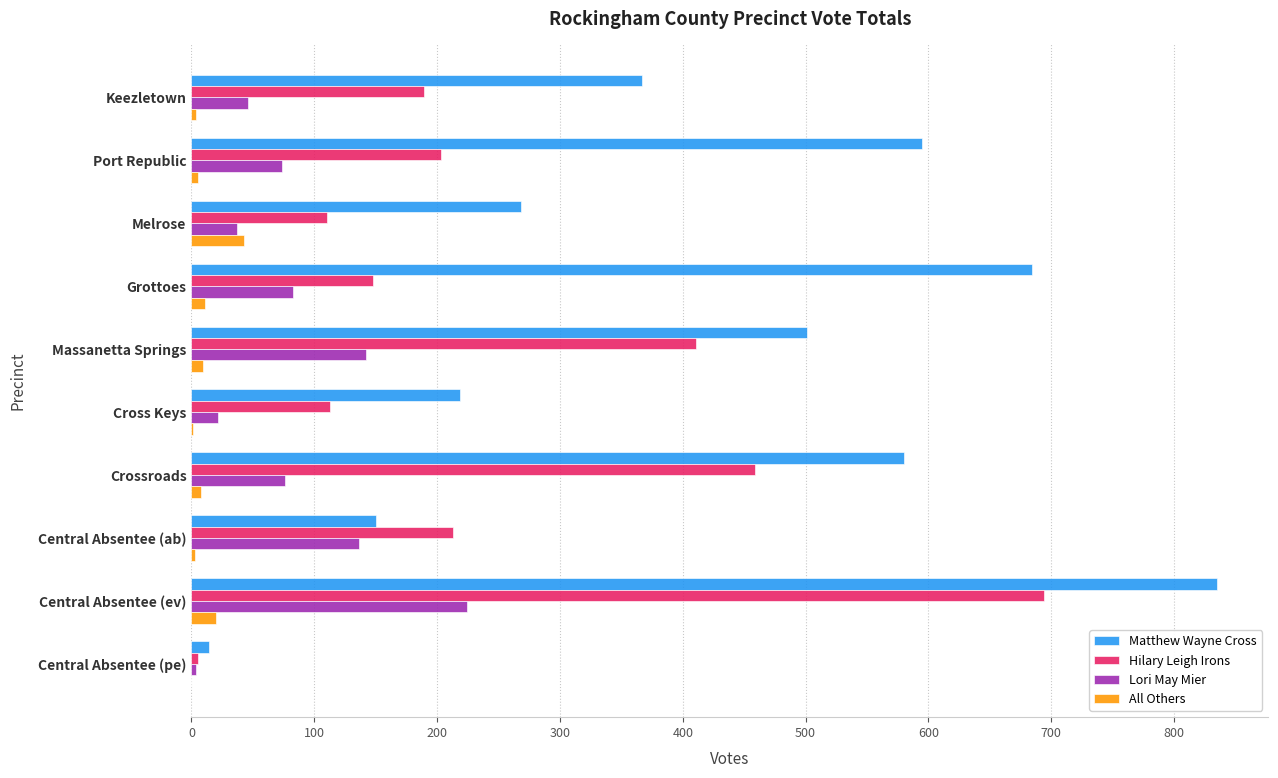

Is the value of All Others at Melrose greater than the value of Hilary Leigh Irons at Massanetta Springs?

No